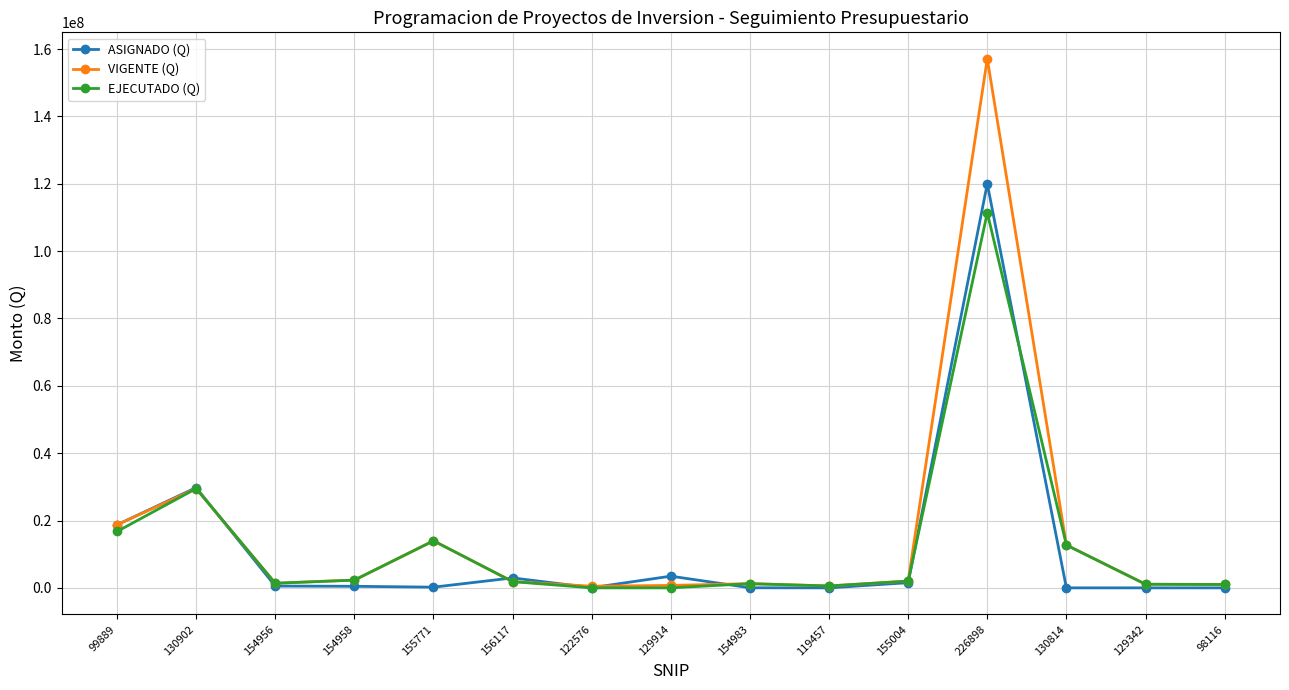

What position from the right is 154956?

13